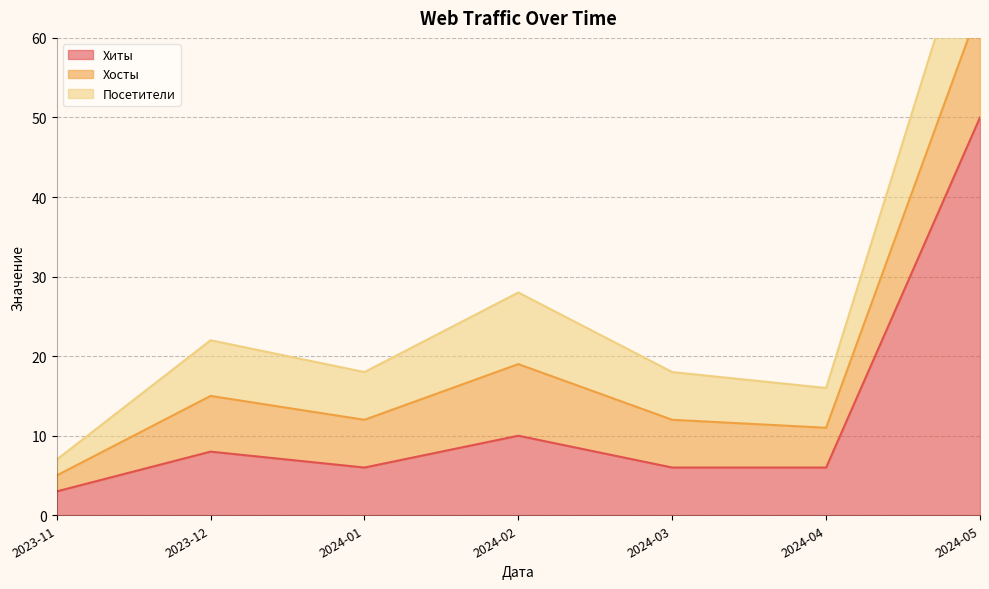

At which label does Хиты first exceed 6?

2023-12